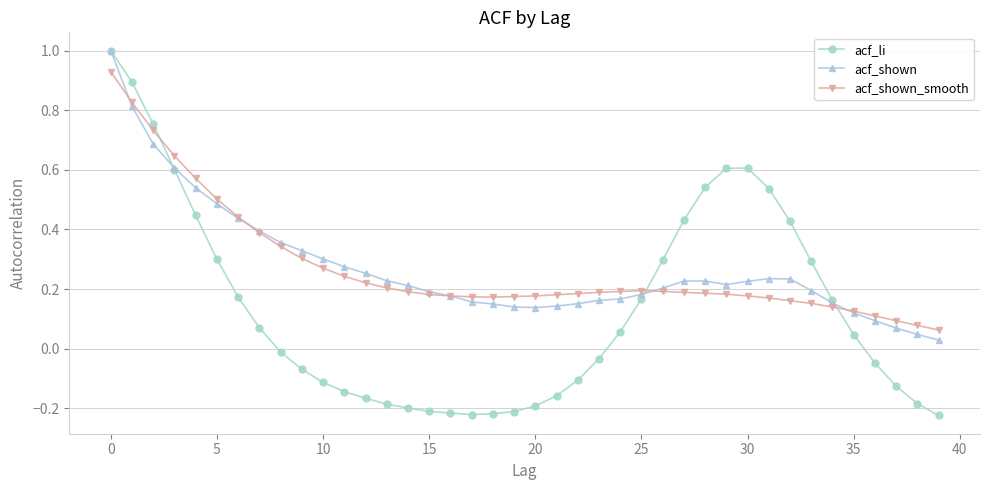

What are all the series names shown in the legend?

acf_li, acf_shown, acf_shown_smooth